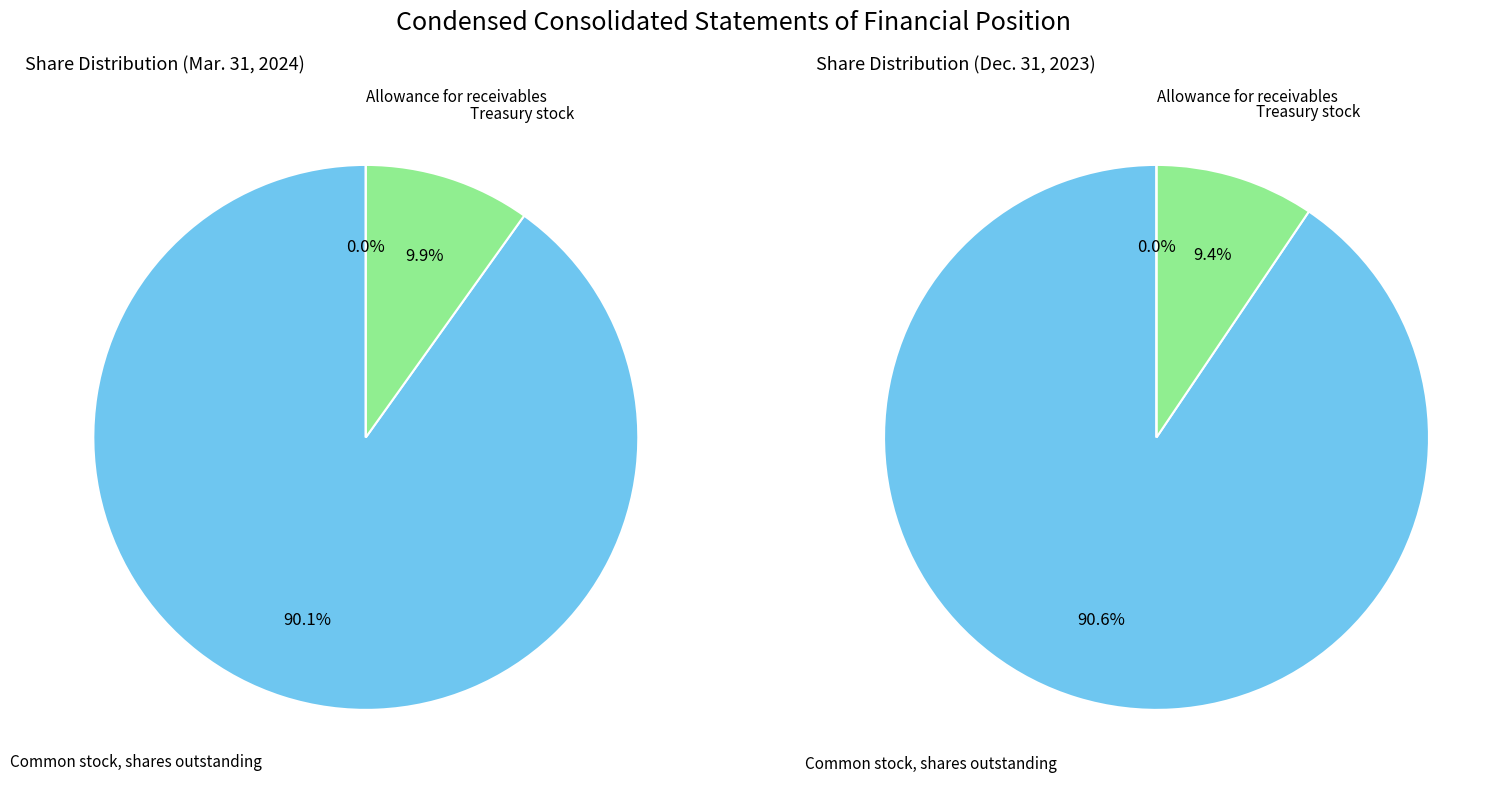

Which slice represents more than half of the pie?

Common stock, shares outstanding